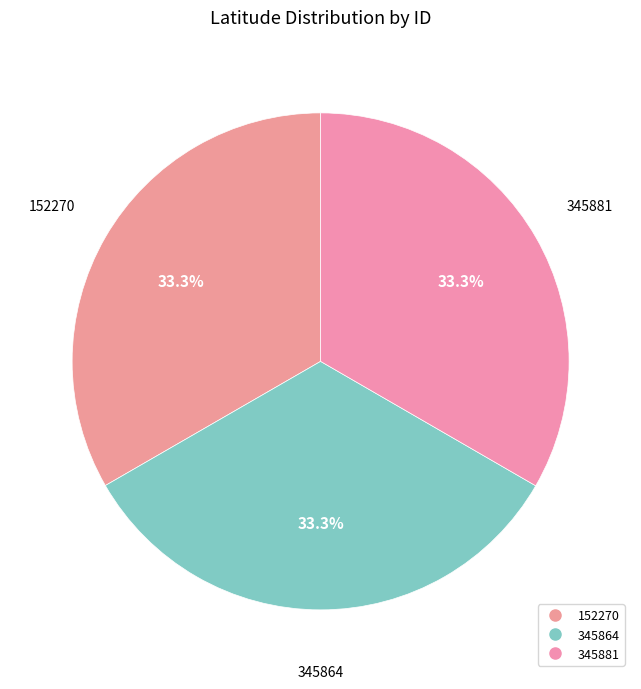

Which category has the smallest portion of the pie?

152270